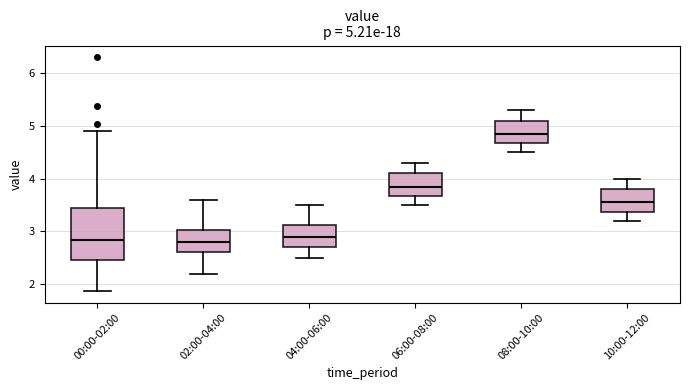

Which box has the highest median line?

08:00-10:00